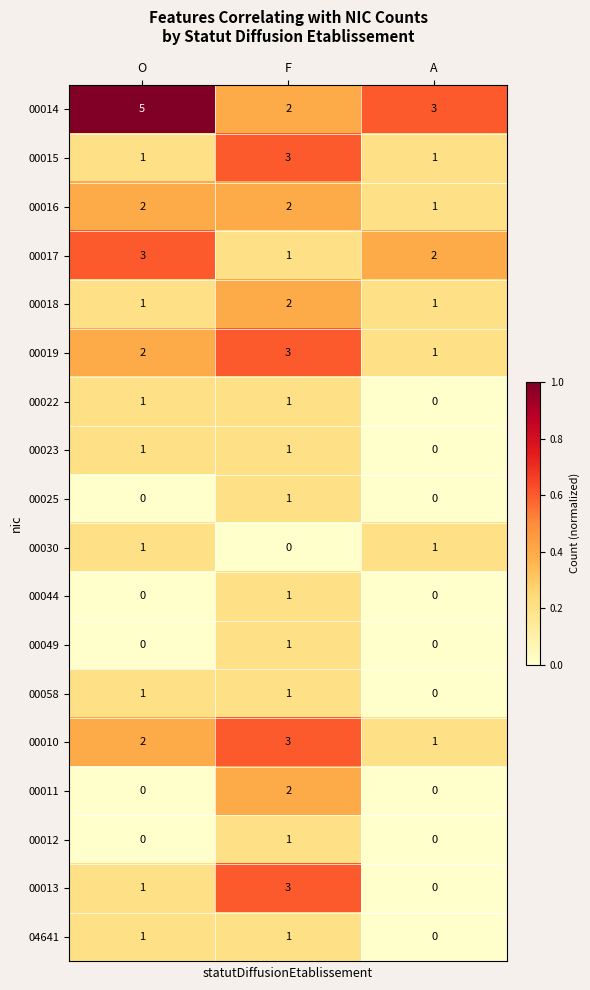

What is the total value across all series at O?

22